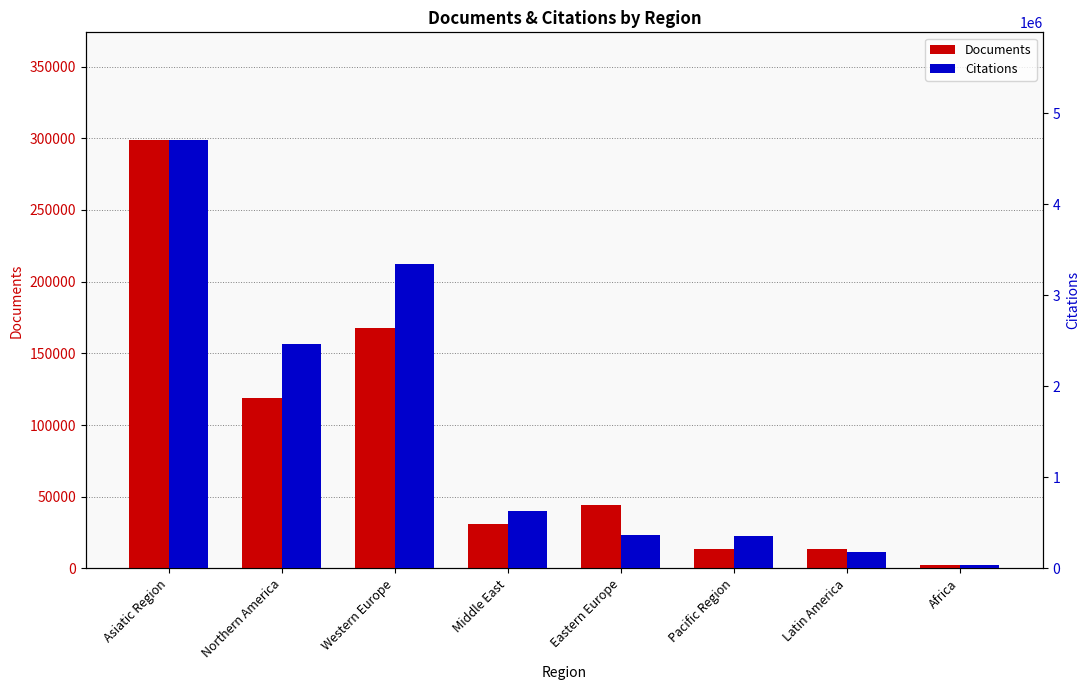

Is the value of Citations at Africa greater than the value of Documents at Africa?

Yes